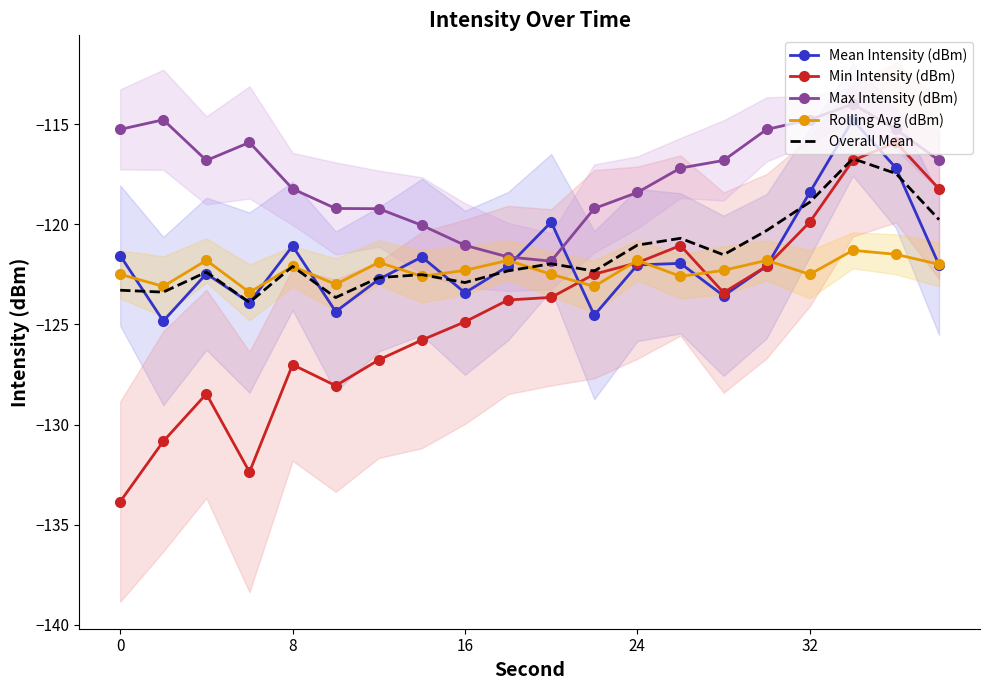

How many interior local valleys does the Rolling Avg (dBm) series have?

7